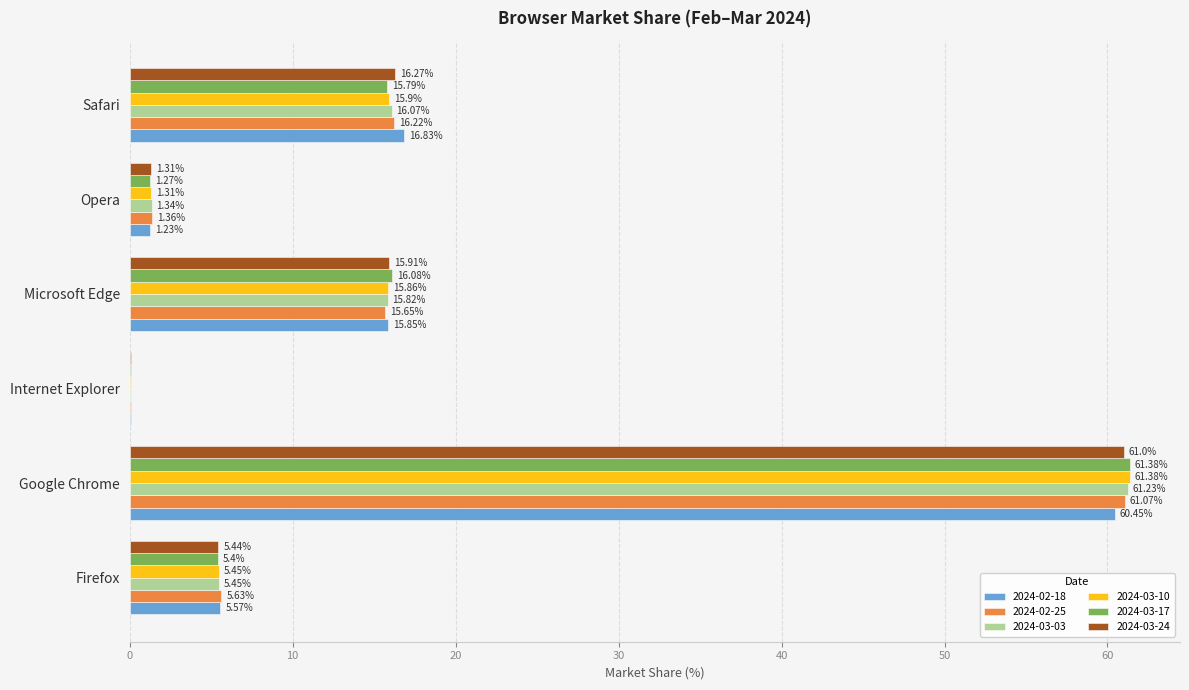

Between Google Chrome and Microsoft Edge, which series saw the biggest shift?

2024-03-10